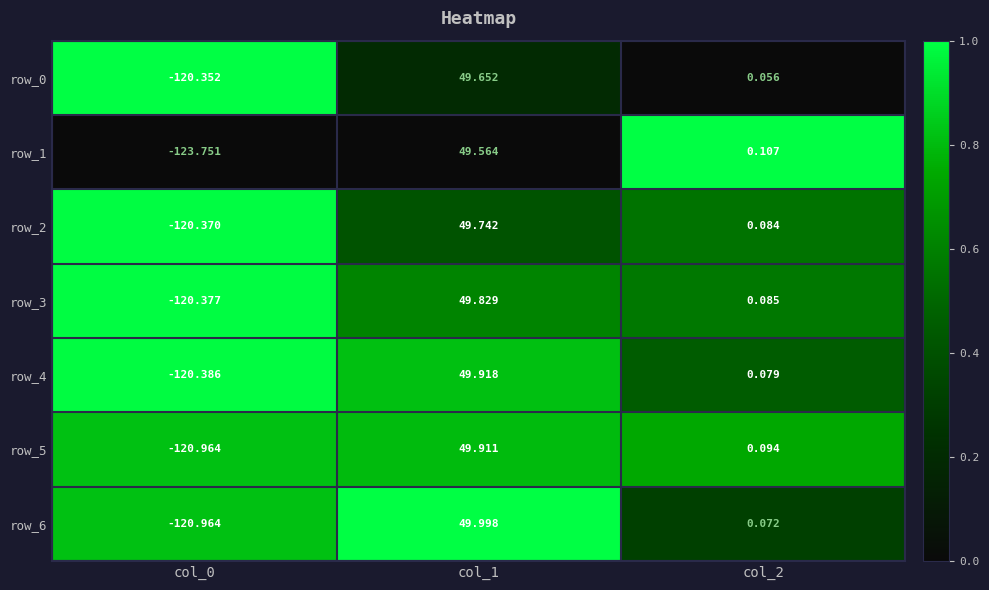

Is the value of row_5 at col_0 greater than the value of row_0 at col_2?

No